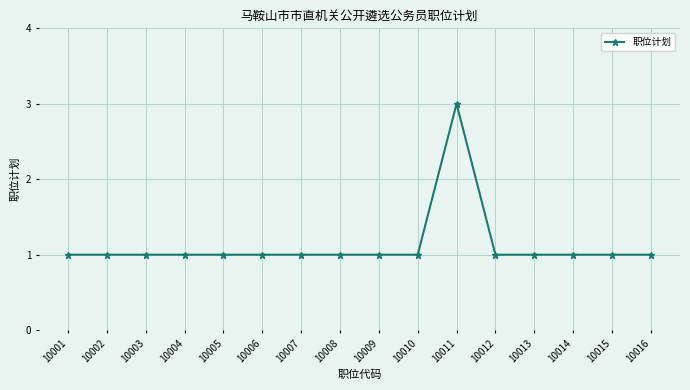

How many data points does each series have?

16